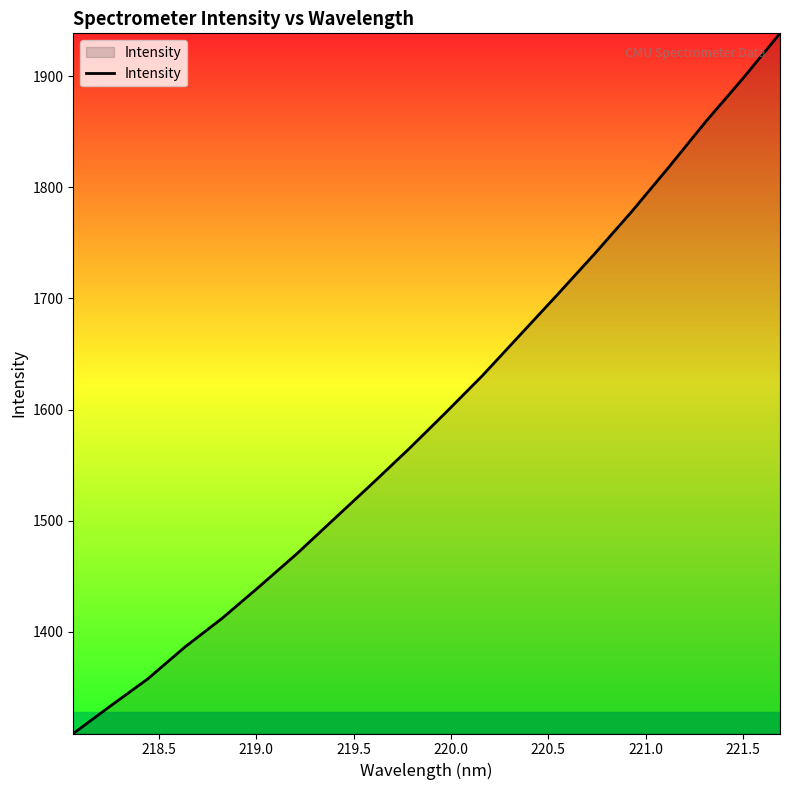

What is the difference between the maximum and minimum values?

630.0